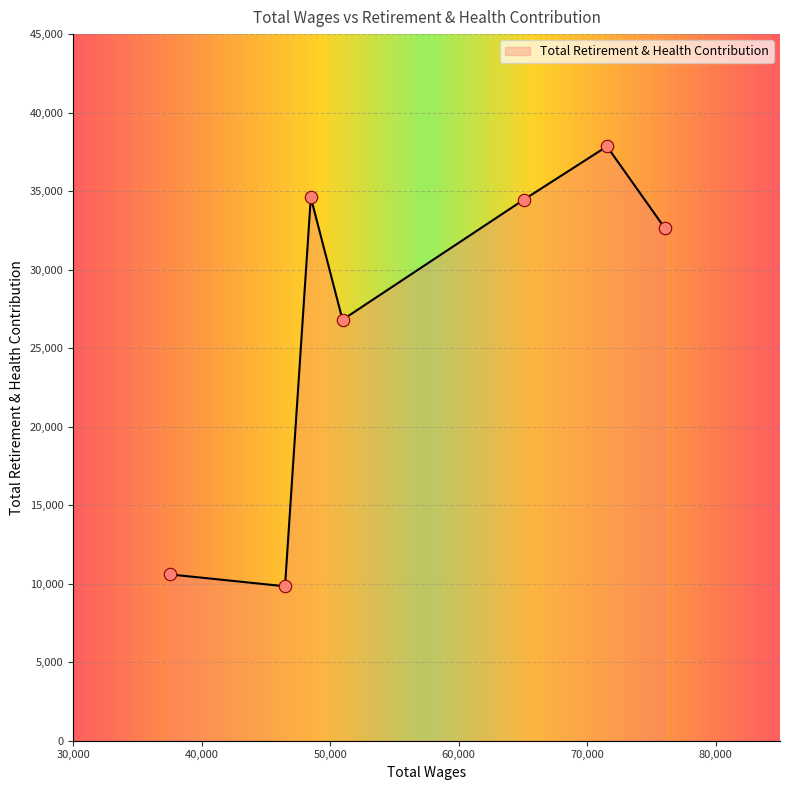

What is the average value?

26682.7